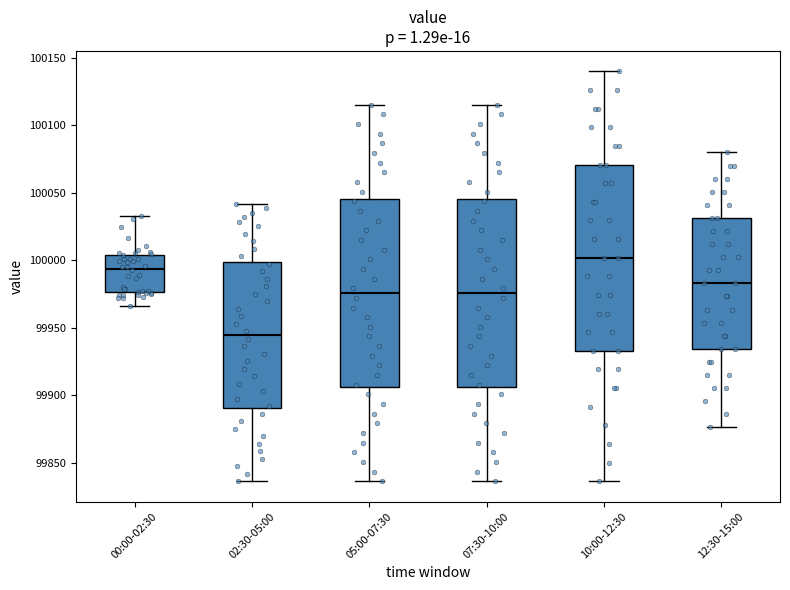

Which box has the lowest median line?

02:30-05:00